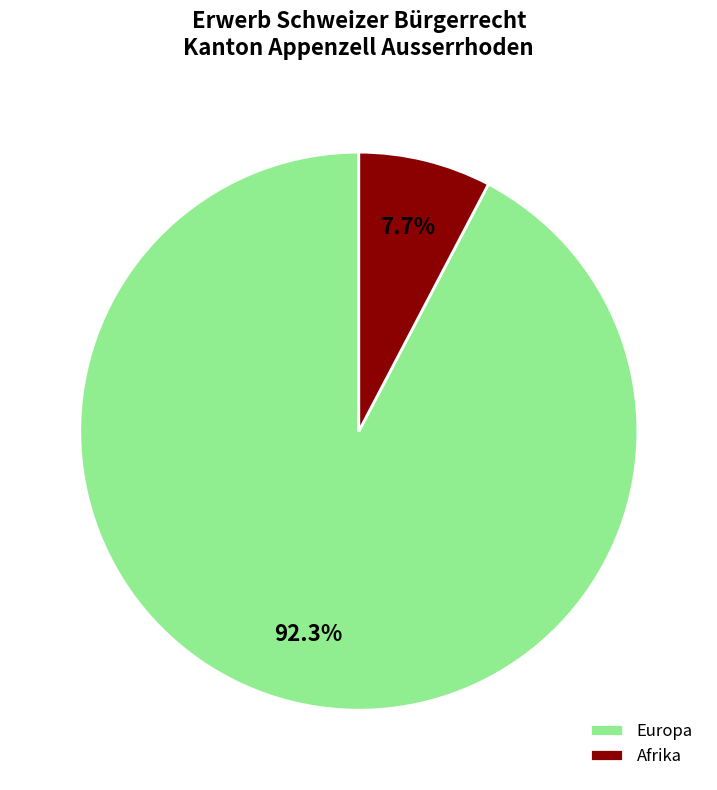

To the nearest percent, what percentage of the pie is Europa?

92%